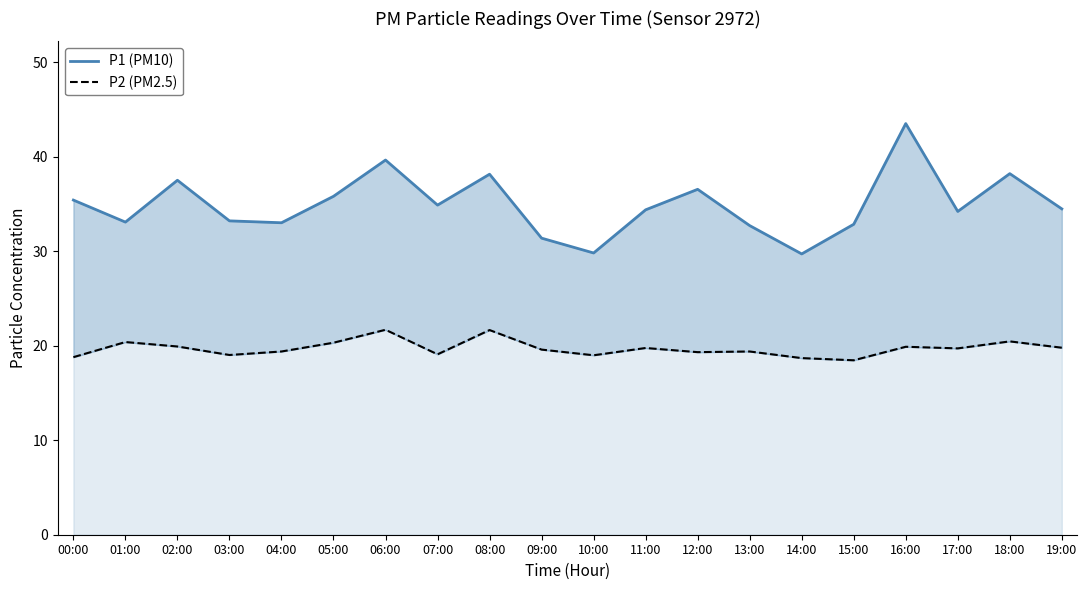

At which category is the sum across all series the highest?

16:00